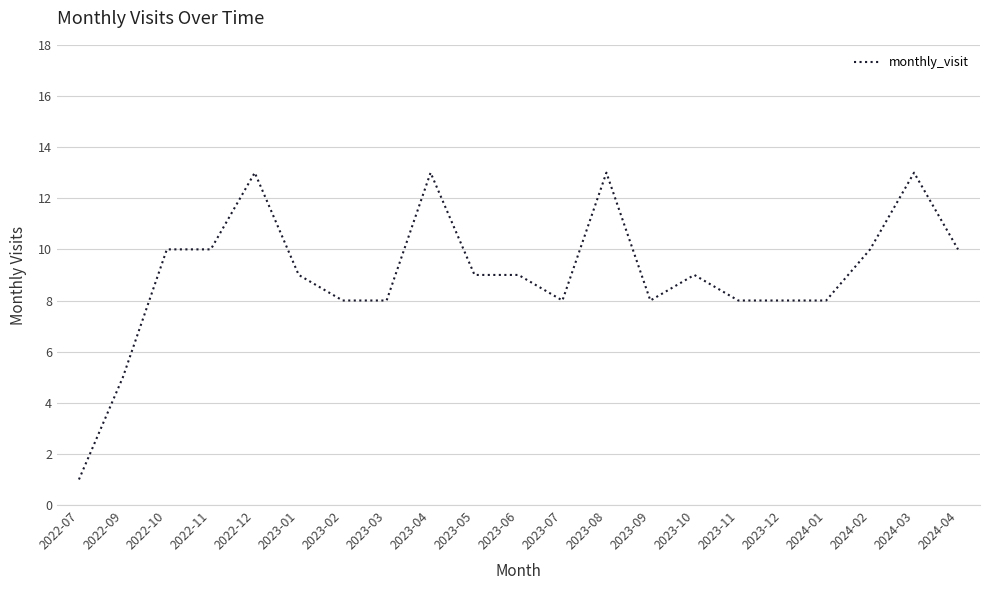

Which category has the lowest value across all series?

2022-07